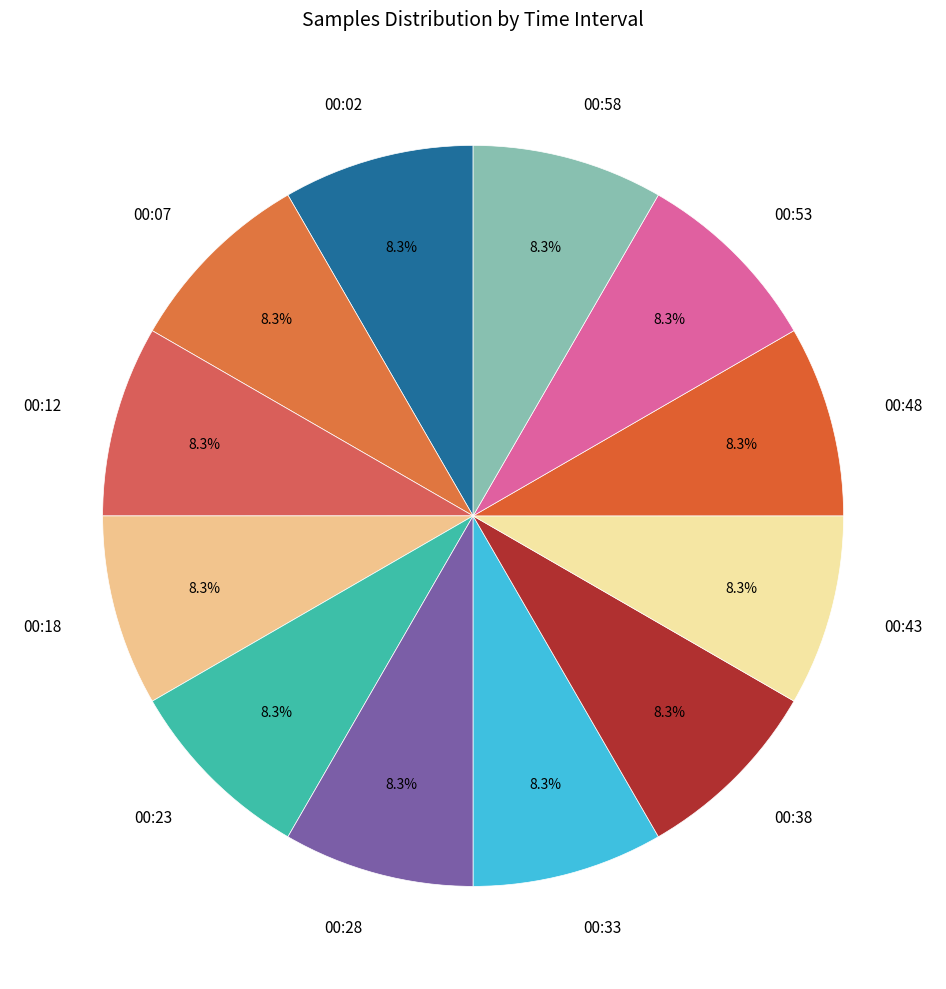

How much of the chart is everything except 00:48?

91.7%